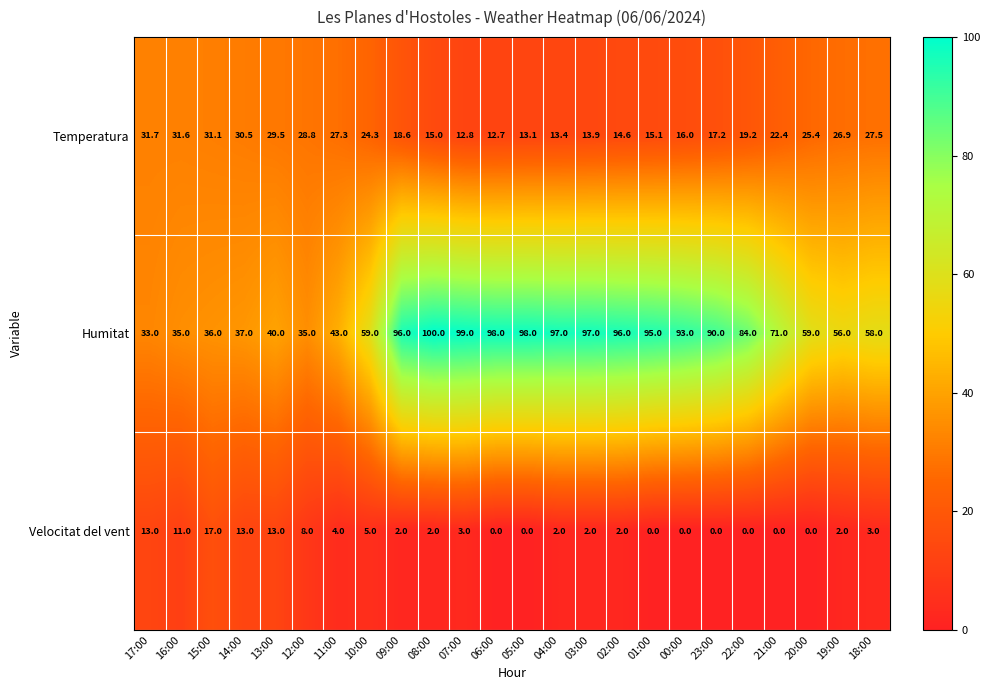

At which category does the chart reach its peak across all series?

08:00